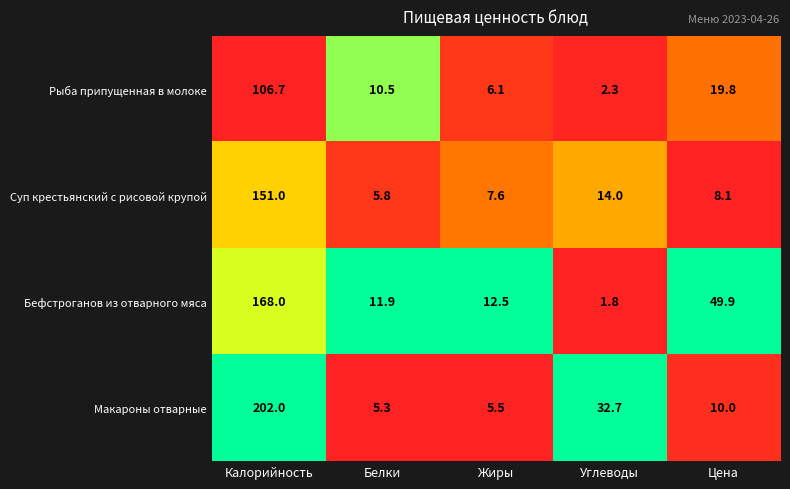

At which label is Суп крестьянский с рисовой крупой closest to 78?

Углеводы